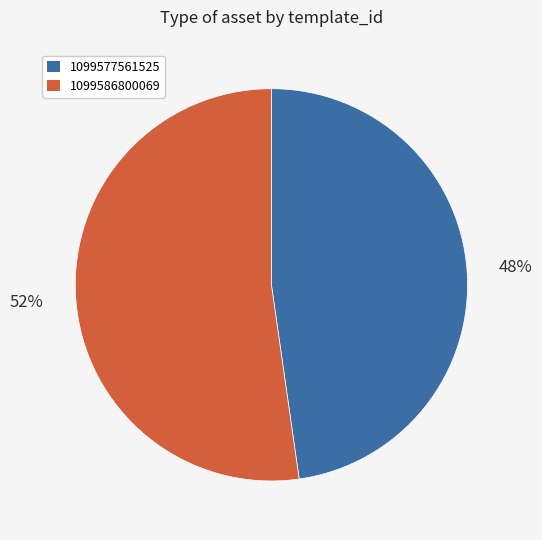

To the nearest percent, what is the average slice percentage?

50%